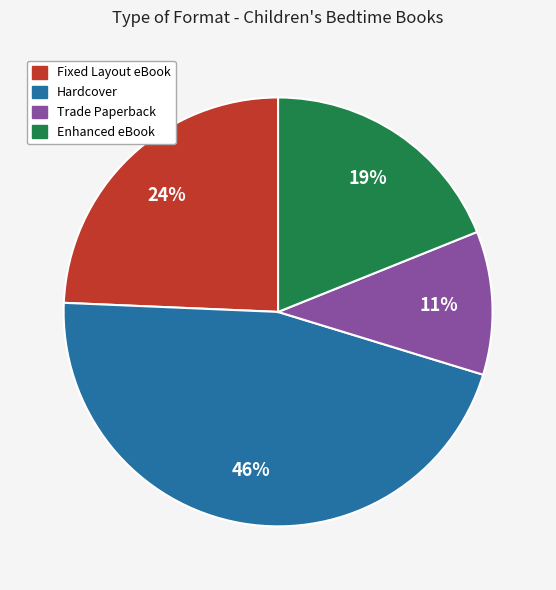

Do Enhanced eBook and Fixed Layout eBook together represent more than half of the pie?

No